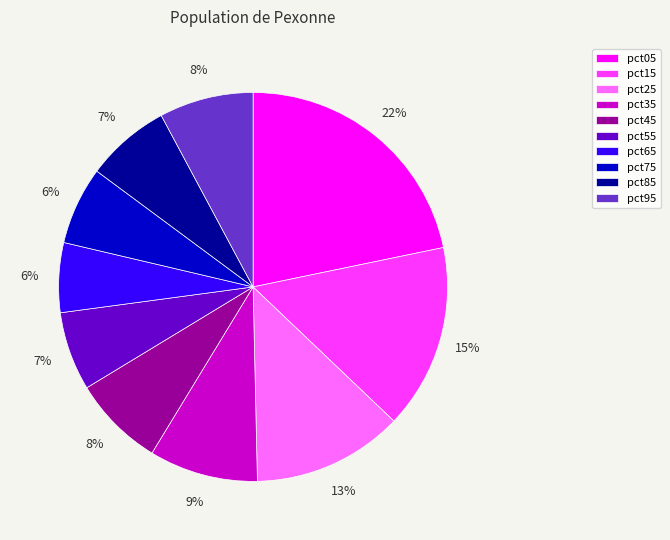

True or false: pct45 accounts for 8% of the total.

True